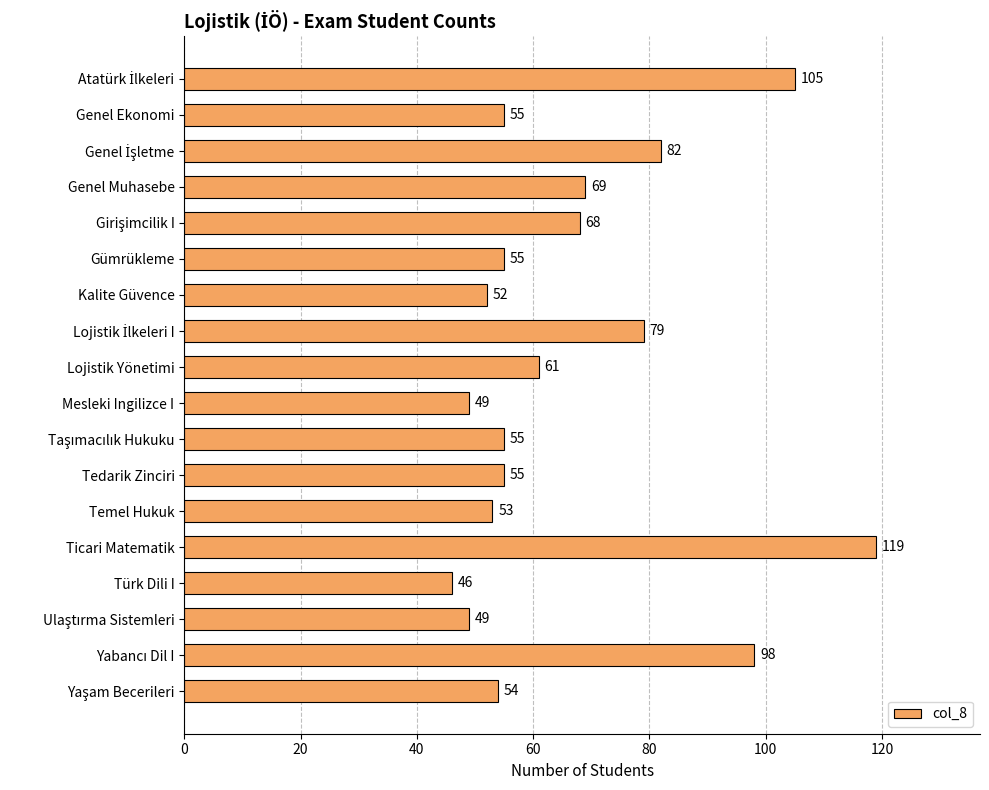

What is the sum of all values?

1204